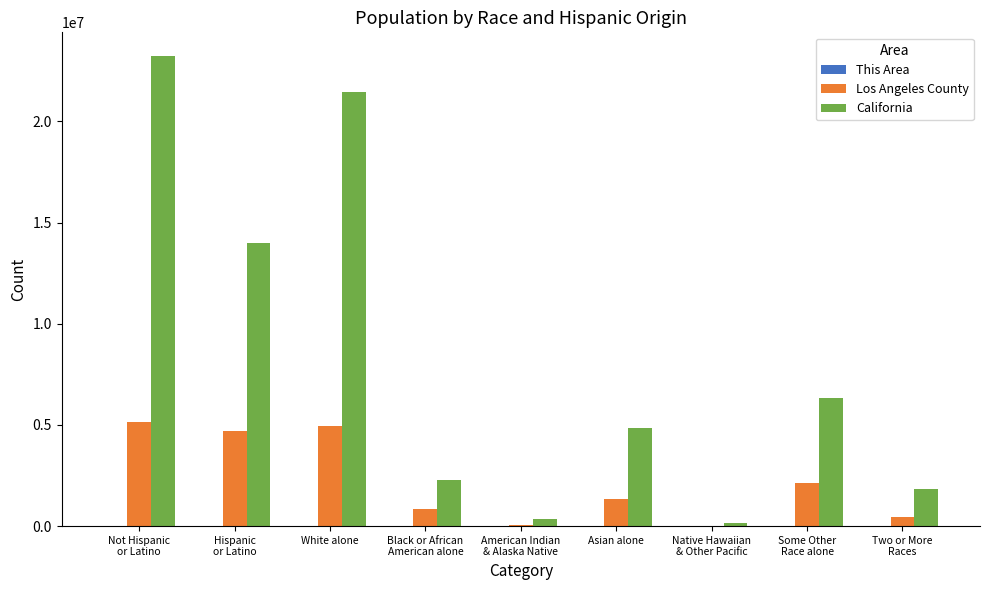

How many distinct data groups are displayed?

3